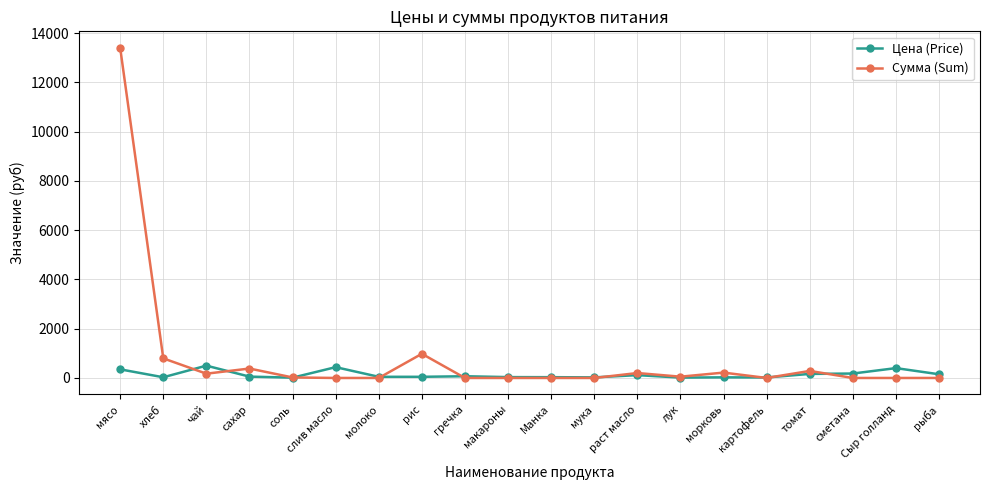

Rank the series by their maximum value, from lowest to highest.

Цена (Price), Сумма (Sum)